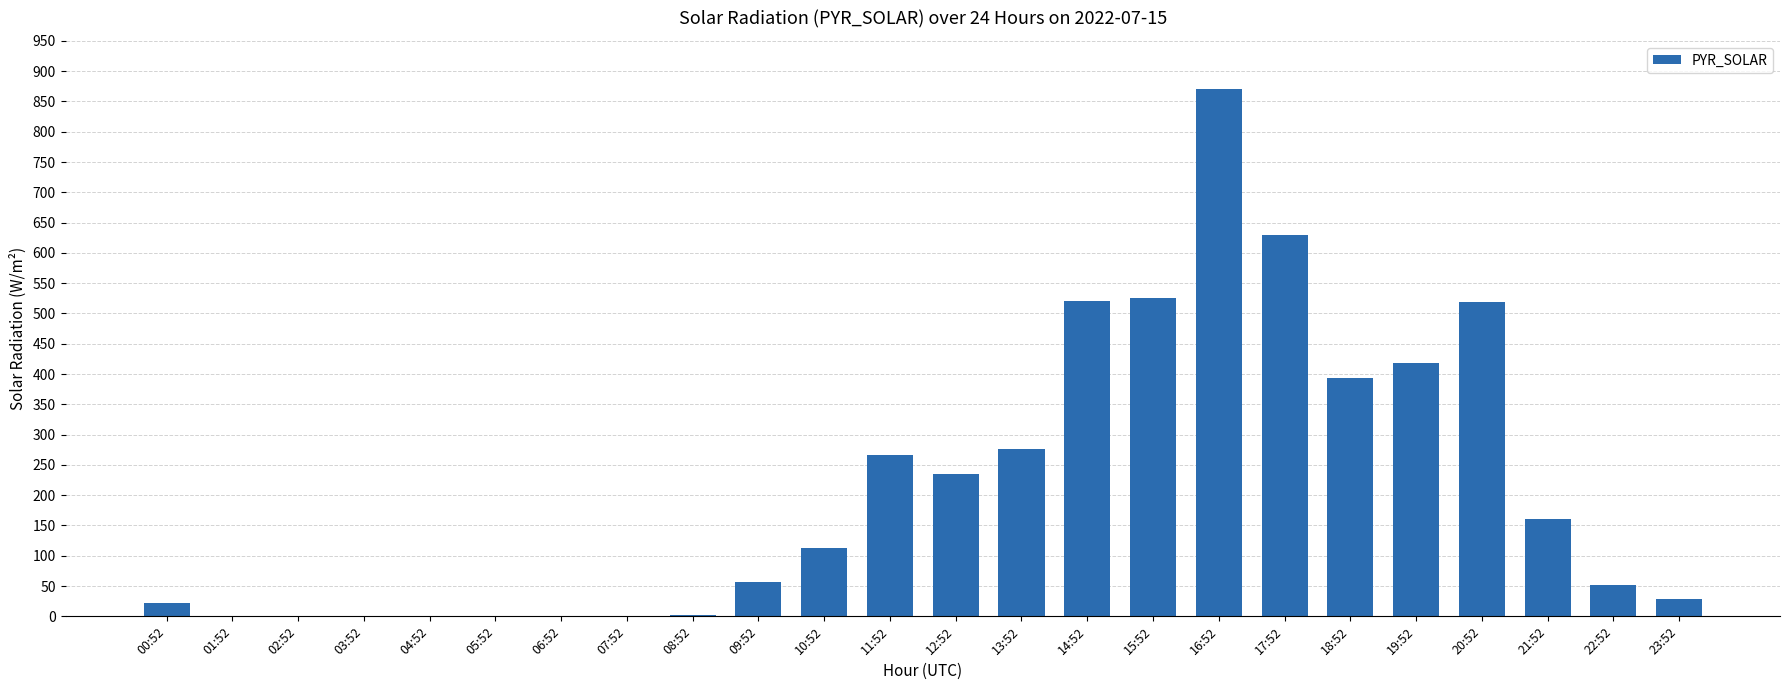

What is the greatest value displayed?

871